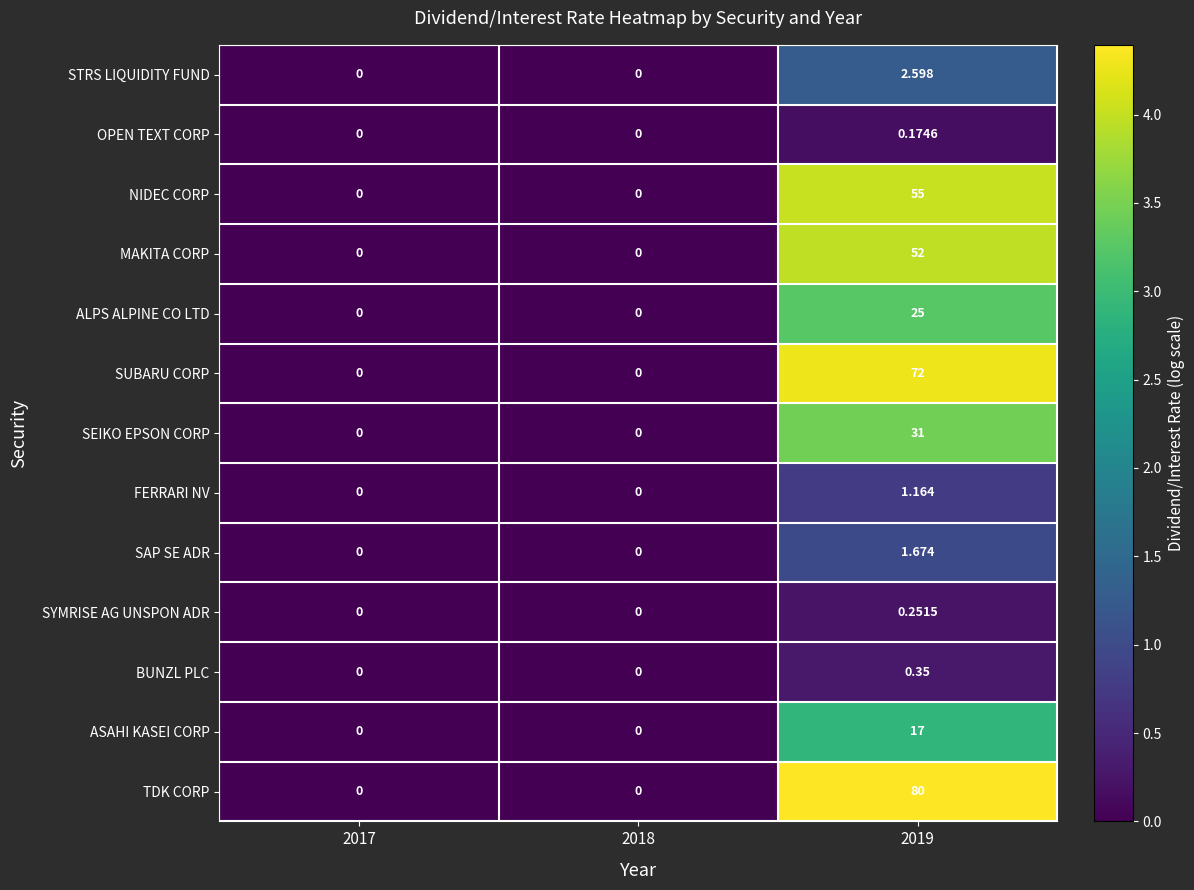

Which series has the largest total across all categories?

TDK CORP